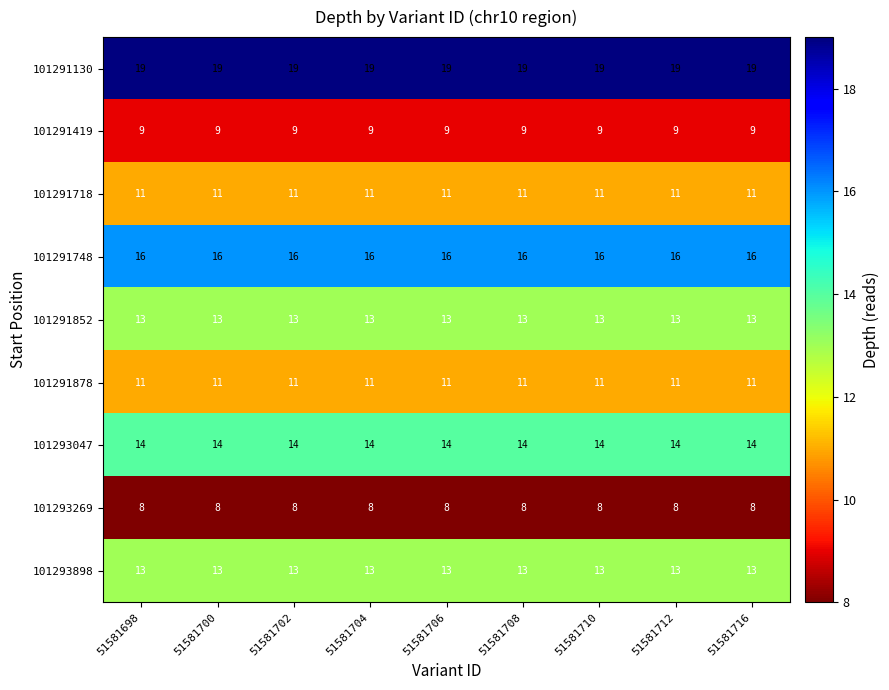

What is the minimum value shown in the chart?

8